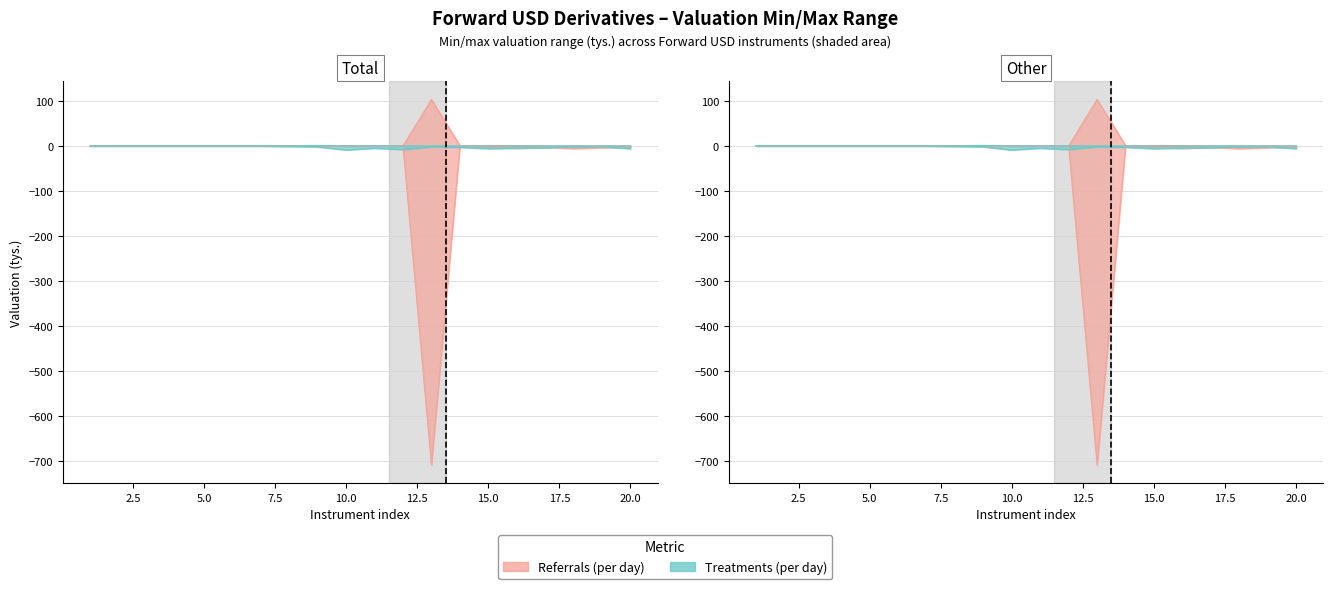

The value of Treatments (per day) min at 1 is 4. True or false?

False